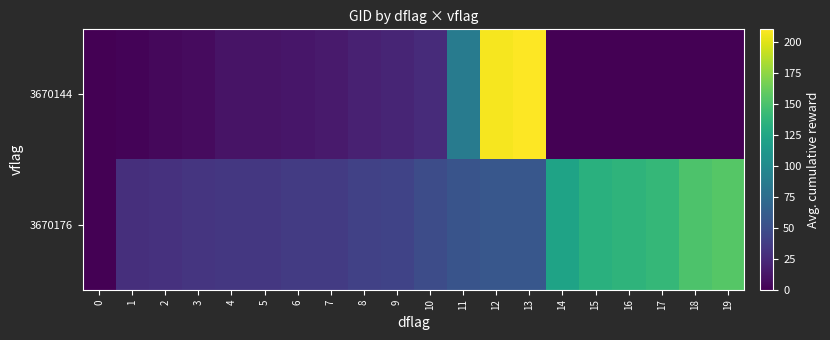

Which series has the widest spread of values?

3670144